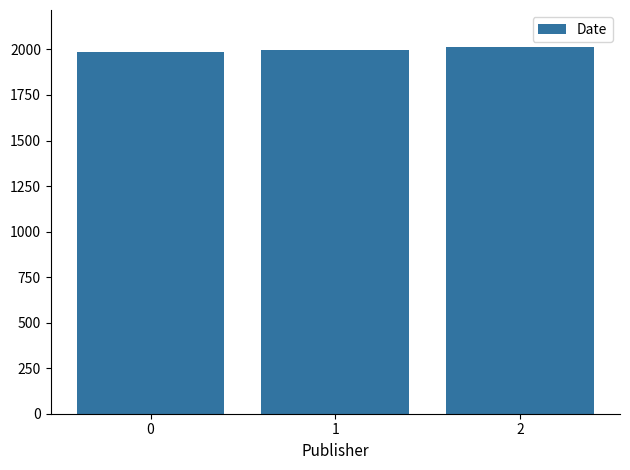

What is the maximum value shown in the chart?

2015